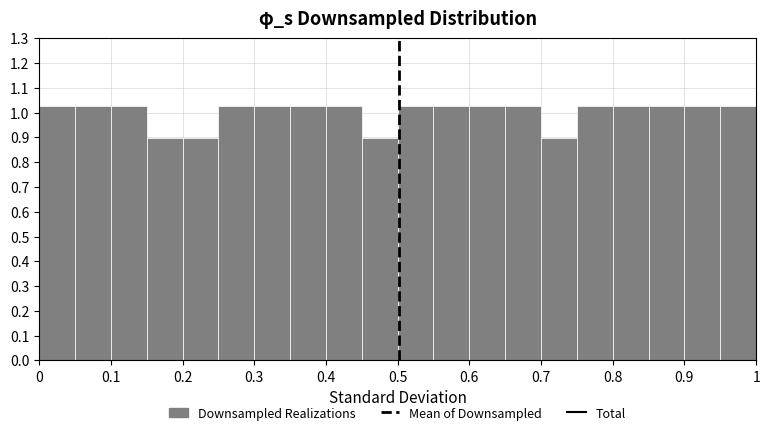

Reading left to right, list every bar in this chart as the range it spans on the x-axis followed by its height. The values are not printed on the chart, so give them approximately, as read against the axis.

0.00 to 0.05: 1.03
0.05 to 0.10: 1.03
0.10 to 0.15: 1.03
0.15 to 0.20: 0.90
0.20 to 0.25: 0.90
0.25 to 0.30: 1.03
0.30 to 0.35: 1.03
0.35 to 0.40: 1.03
0.40 to 0.45: 1.03
0.45 to 0.50: 0.90
0.50 to 0.55: 1.03
0.55 to 0.60: 1.03
0.60 to 0.65: 1.03
0.65 to 0.70: 1.03
0.70 to 0.75: 0.90
0.75 to 0.80: 1.03
0.80 to 0.85: 1.03
0.85 to 0.90: 1.03
0.90 to 0.95: 1.03
0.95 to 1.00: 1.03